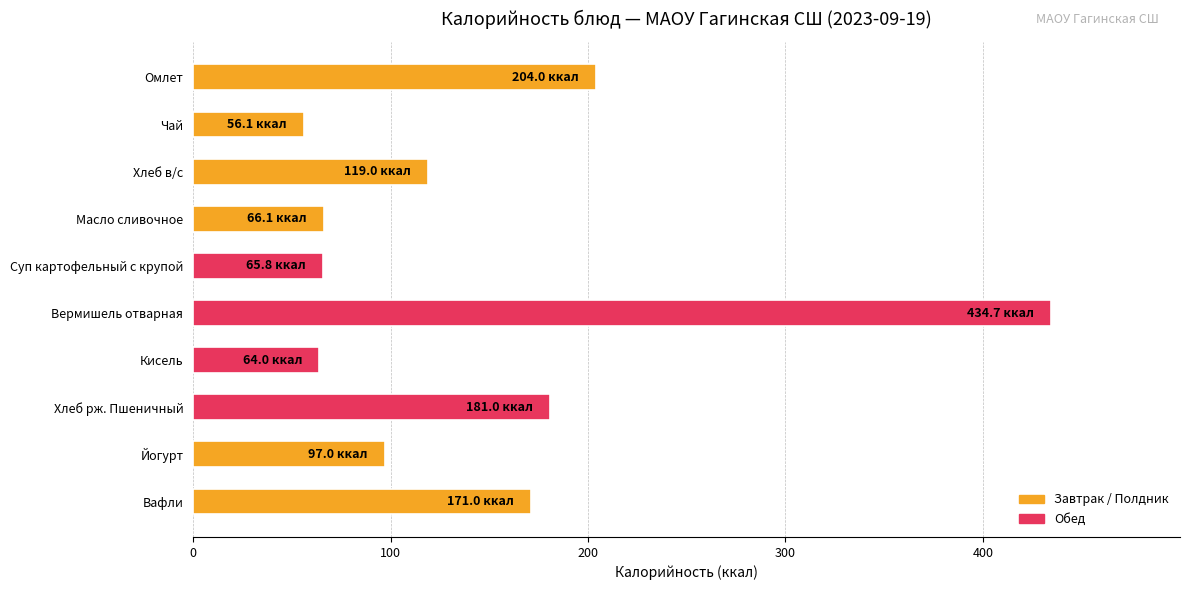

What is the value of the 6th bar from the top?

434.7